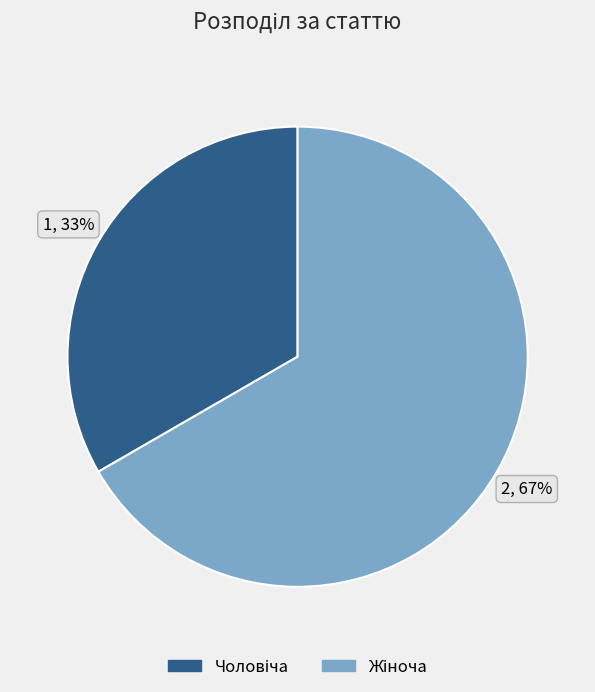

To the nearest percent, what is the average slice percentage?

50%